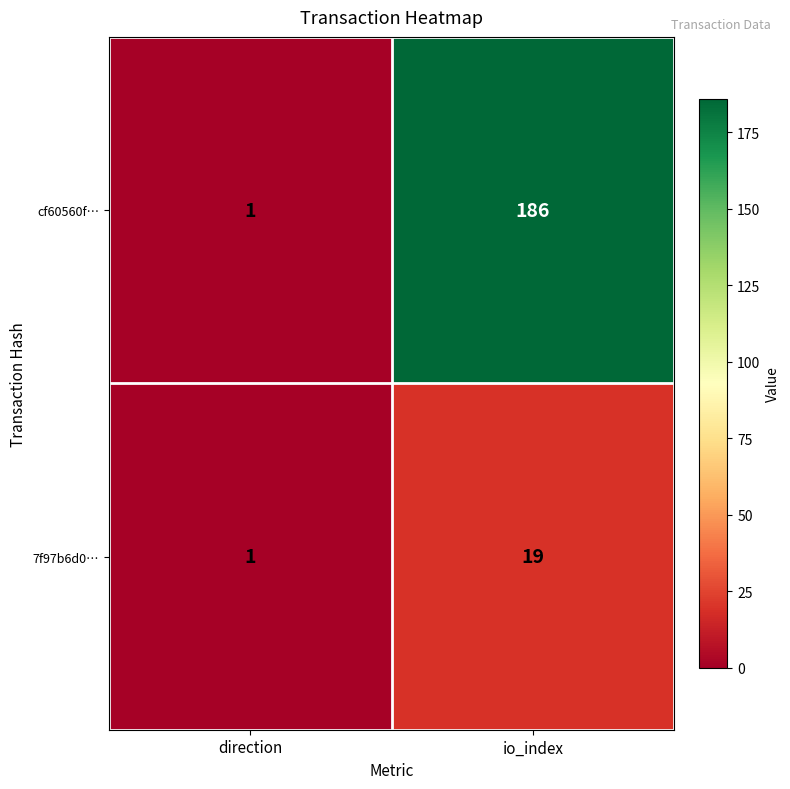

True or false: 7f97b6d0… has a value of 13 at io_index.

False